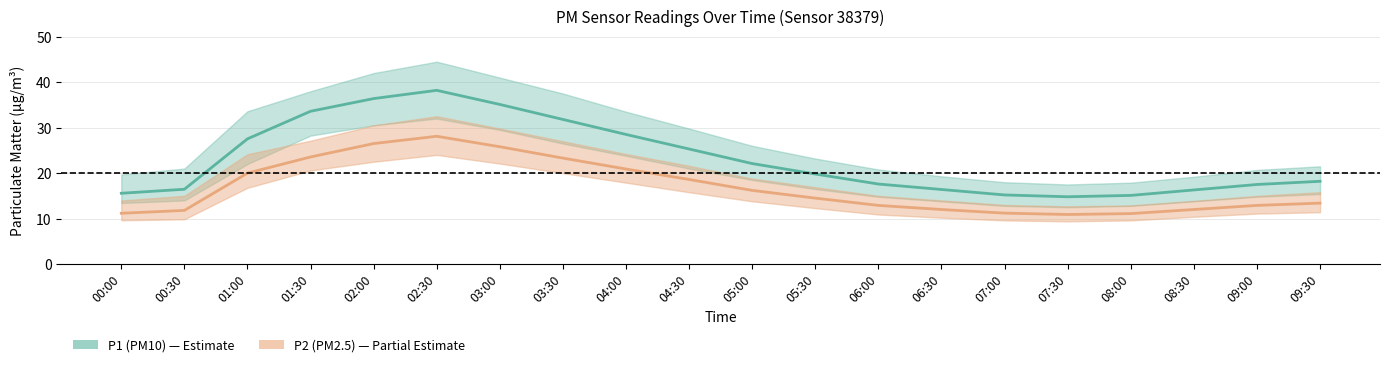

At which category does P1 (PM10) reach its first local valley?

07:30